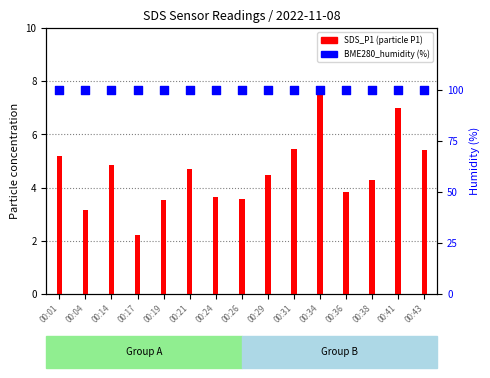

What is the total value across all series at 00:04?

103.2